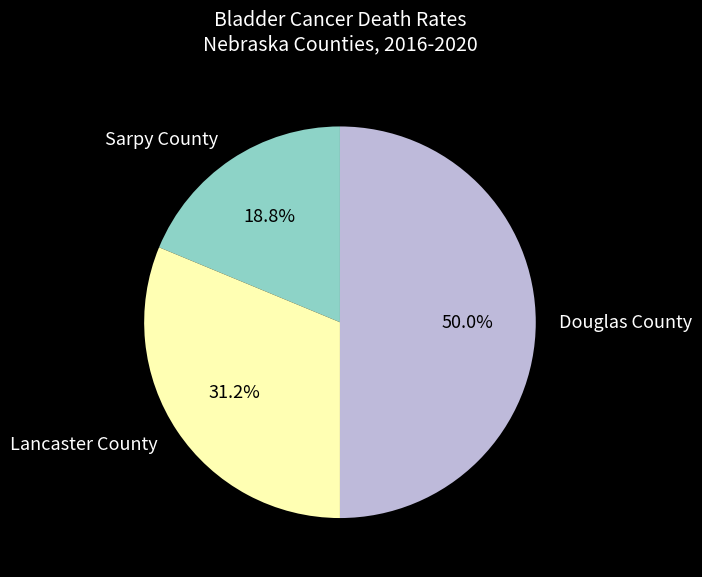

Is Lancaster County the majority of the pie?

No